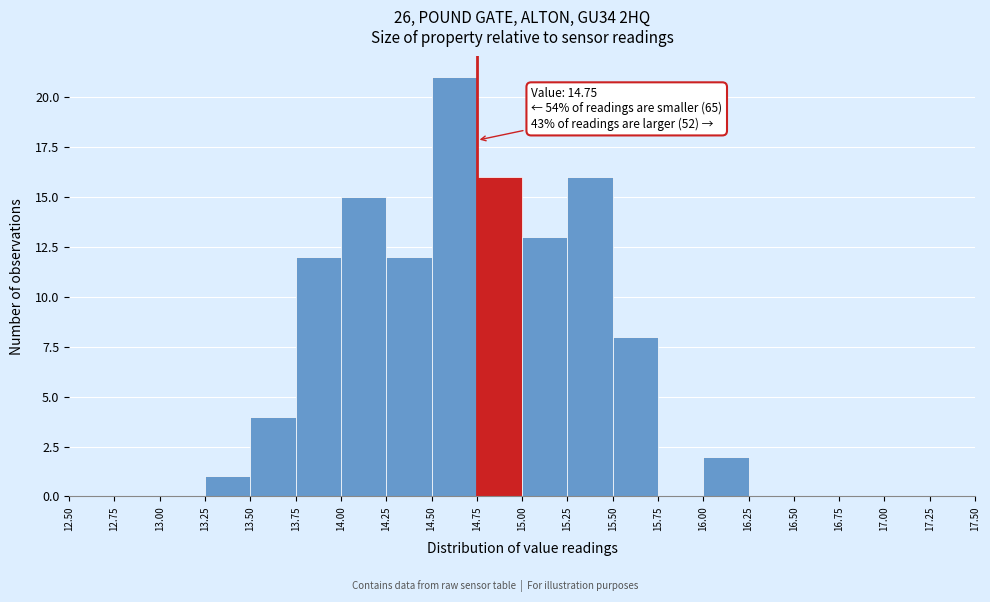

Over which range of the x-axis is the bar tallest?

14.50 to 14.75